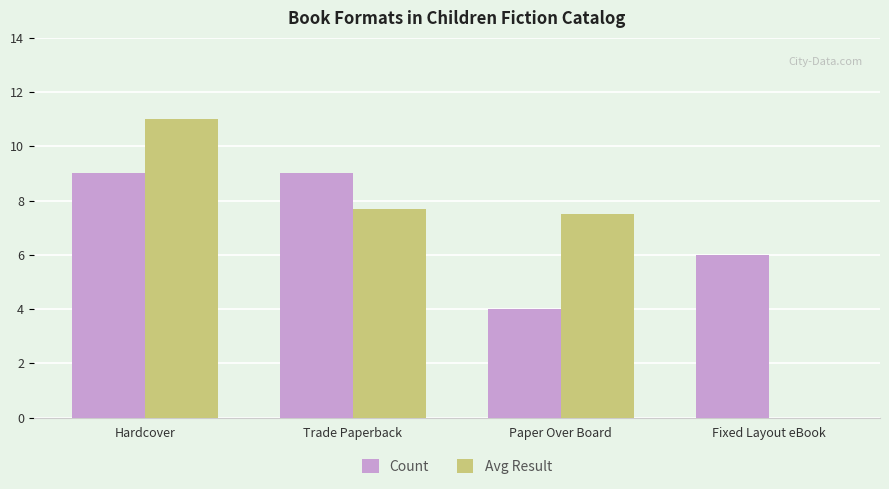

Reading right to left, extract all data points from this chart.

Count: Fixed Layout eBook=6.0	Paper Over Board=4.0	Trade Paperback=9.0	Hardcover=9.0
Avg Result: Fixed Layout eBook=0.0	Paper Over Board=7.5	Trade Paperback=7.7	Hardcover=11.0